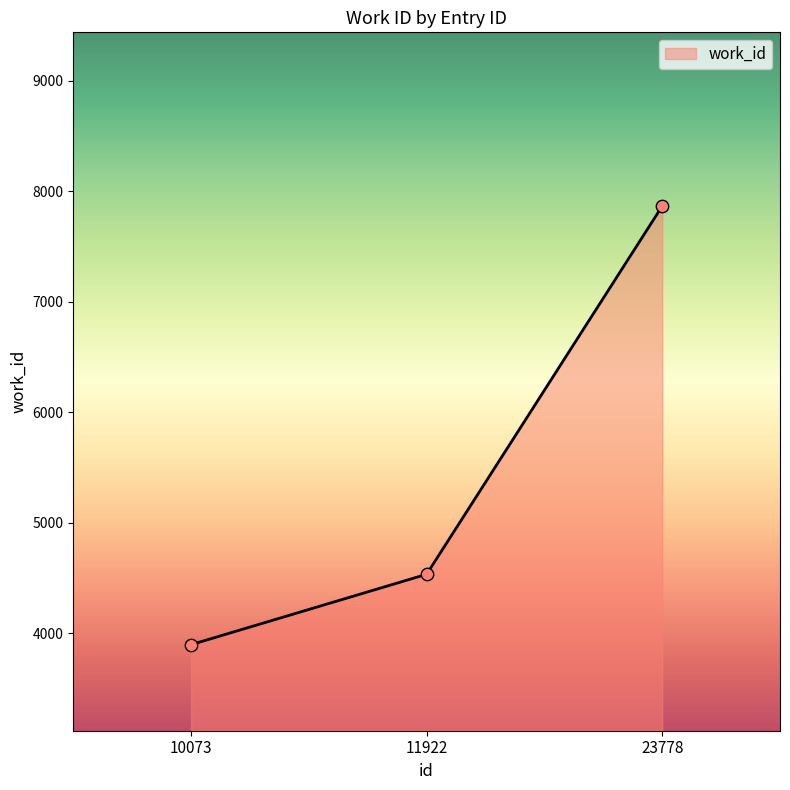

Between 10073 and 11922, which is larger?

11922